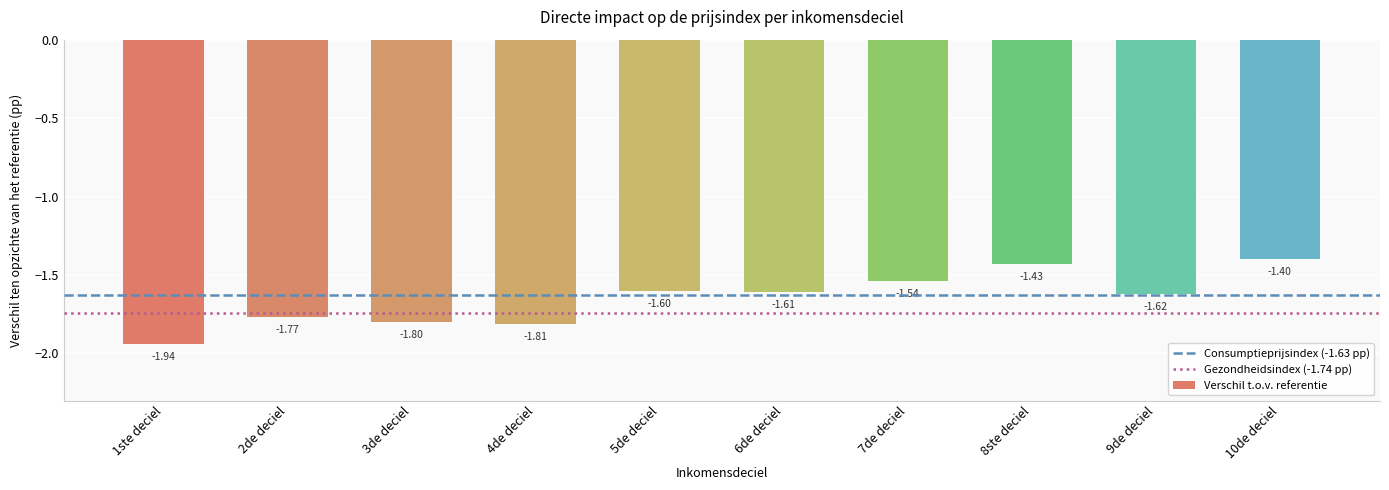

Are the bars horizontal?

No